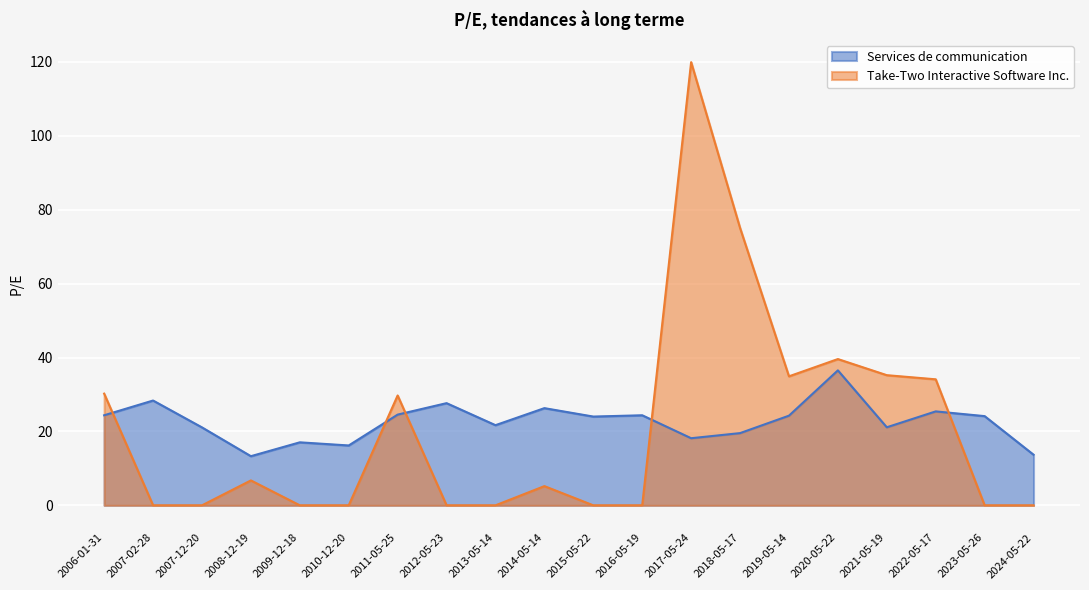

At which category is the sum across all series the highest?

2017-05-24